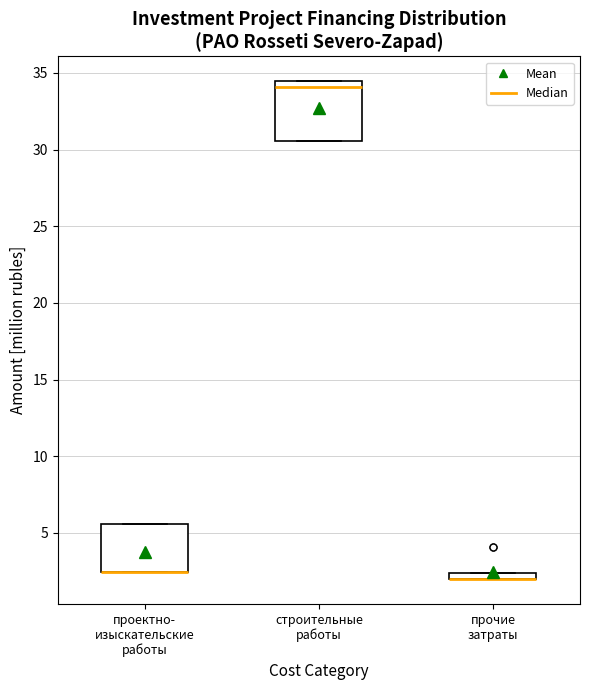

Where is the upper edge of the box for строительные работы on the y-axis? The values are not printed on the chart, so give them approximately, as read against the axis.

34.5